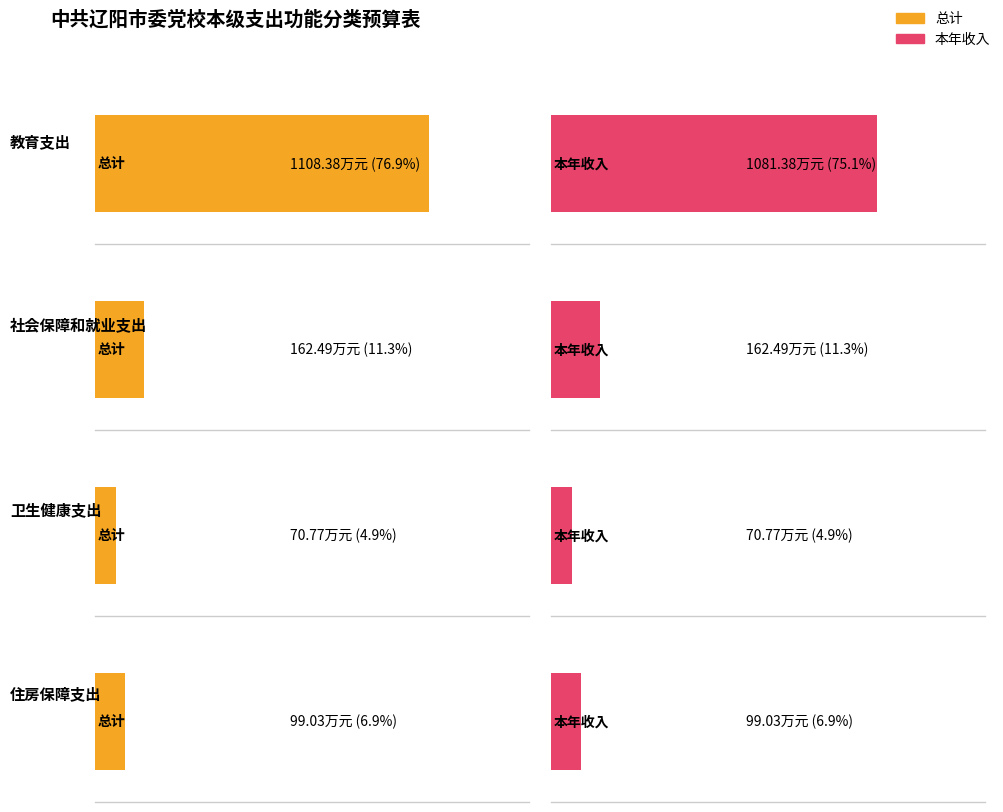

Which series changed the most between 教育支出 and 卫生健康支出?

总计